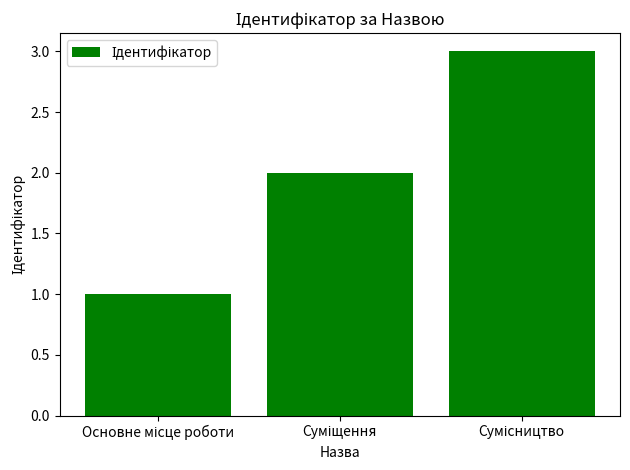

What is the maximum value shown in the chart?

3